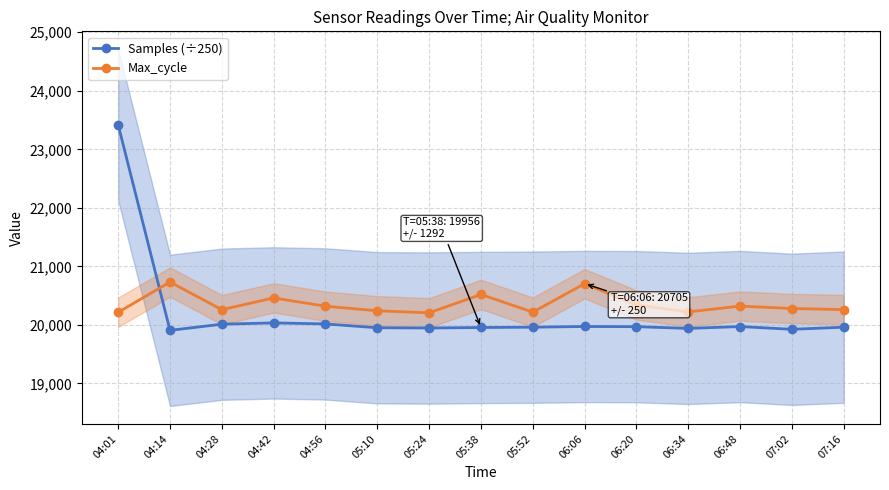

What position from the left is 06:34?

12